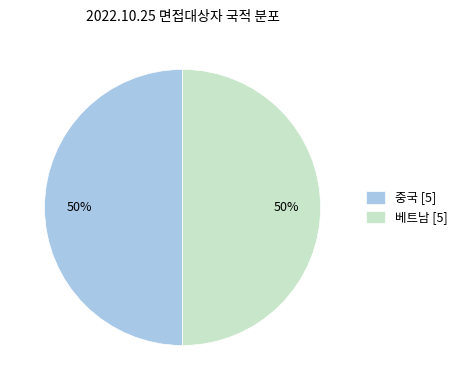

To the nearest percent, what is the combined percentage of 중국 [5] and 베트남 [5]?

100%